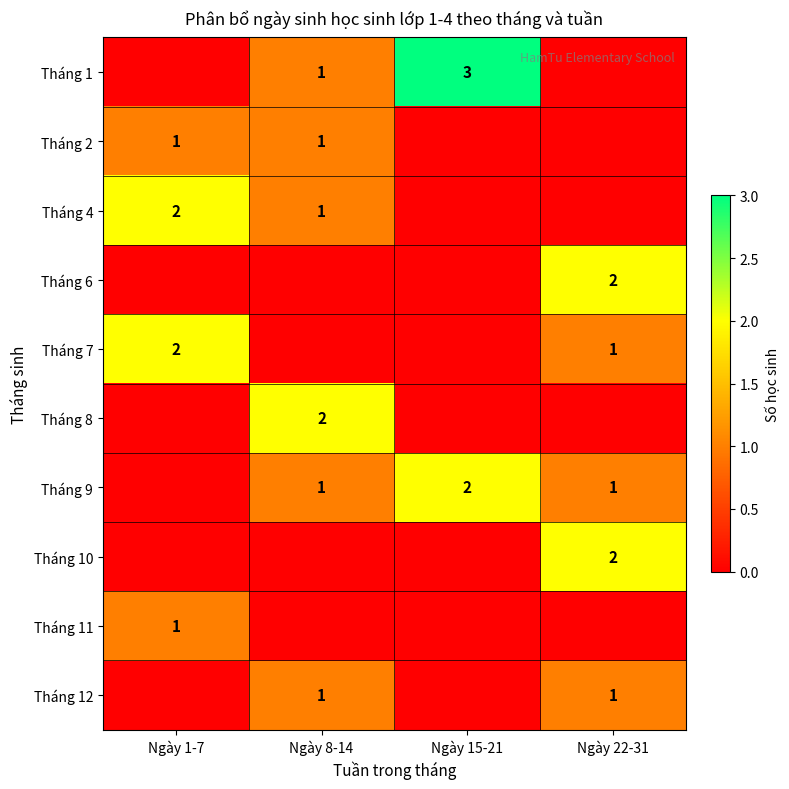

True or false: Tháng 6 has a value of 1 at Ngày 22-31.

False